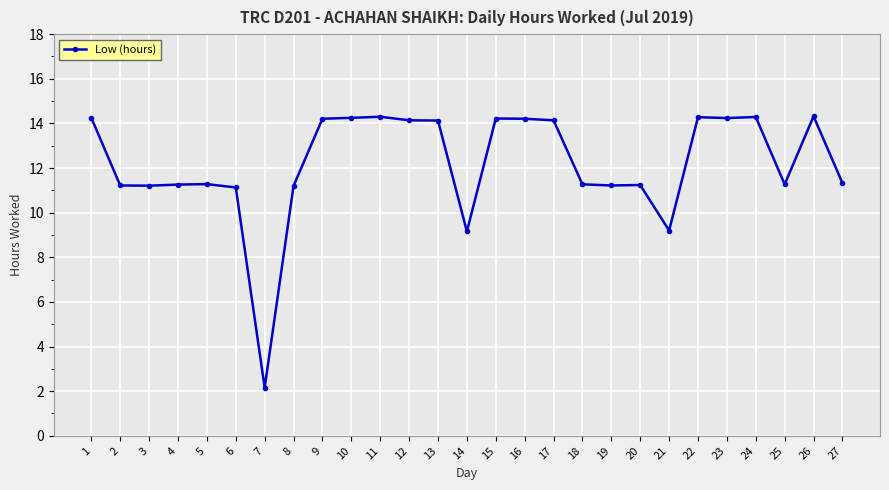

What is the sum of all values?

329.1